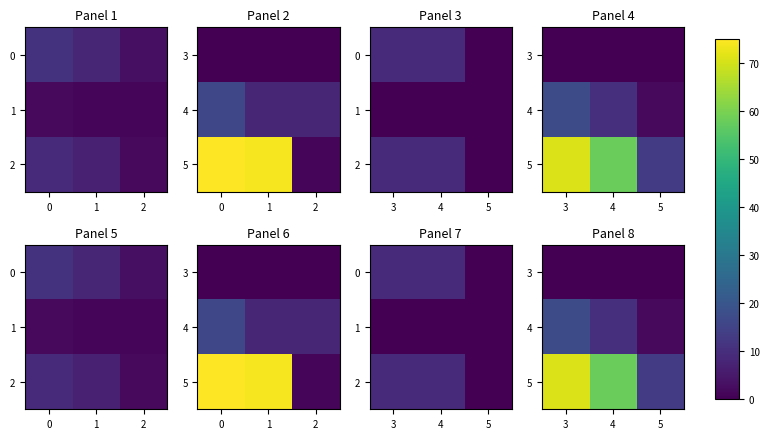

How many row_2 values are between 13 and 71?

3